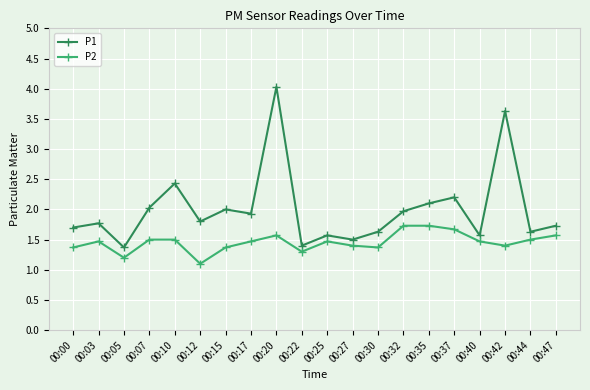

Which series has the largest total across all categories?

P1